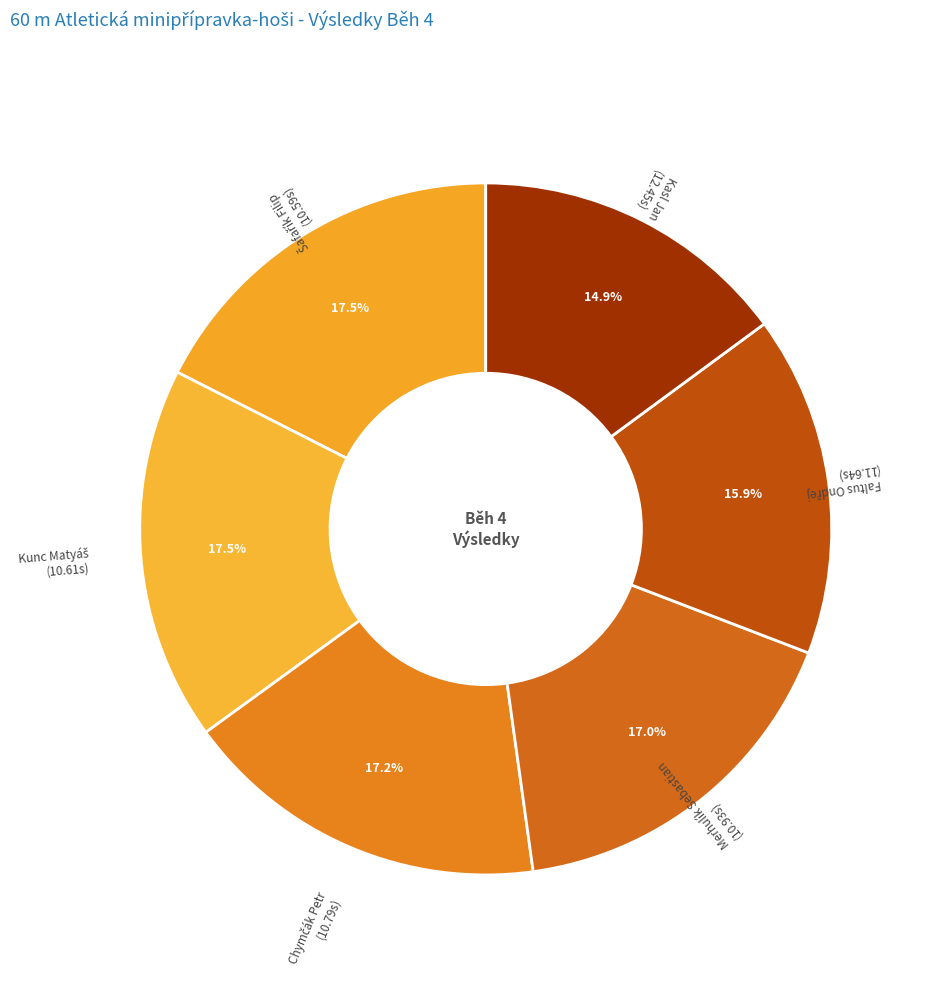

Does Kasl Jan account for over 50% of the chart?

No